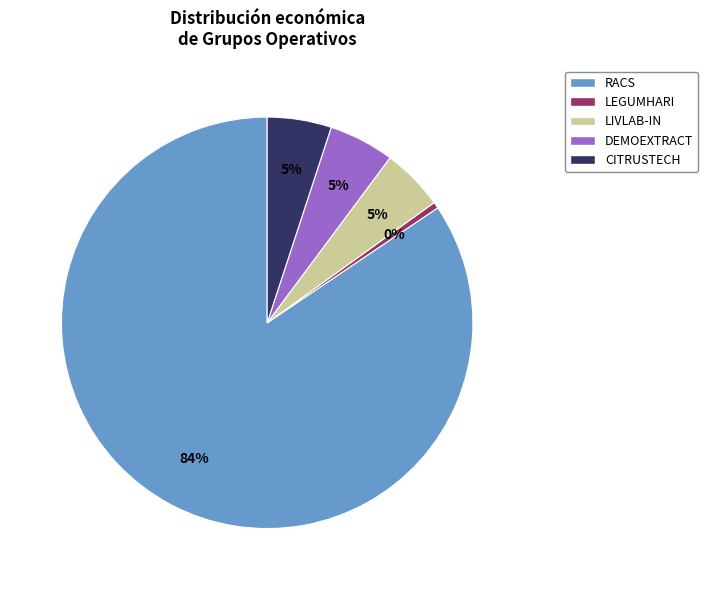

To the nearest percent, what is the average slice percentage?

20%